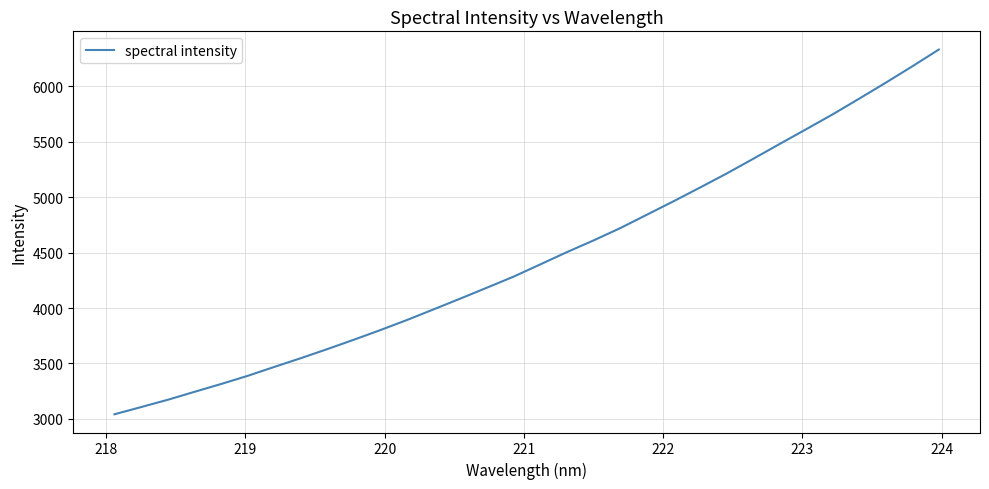

What is the maximum value shown in the chart?

6331.7